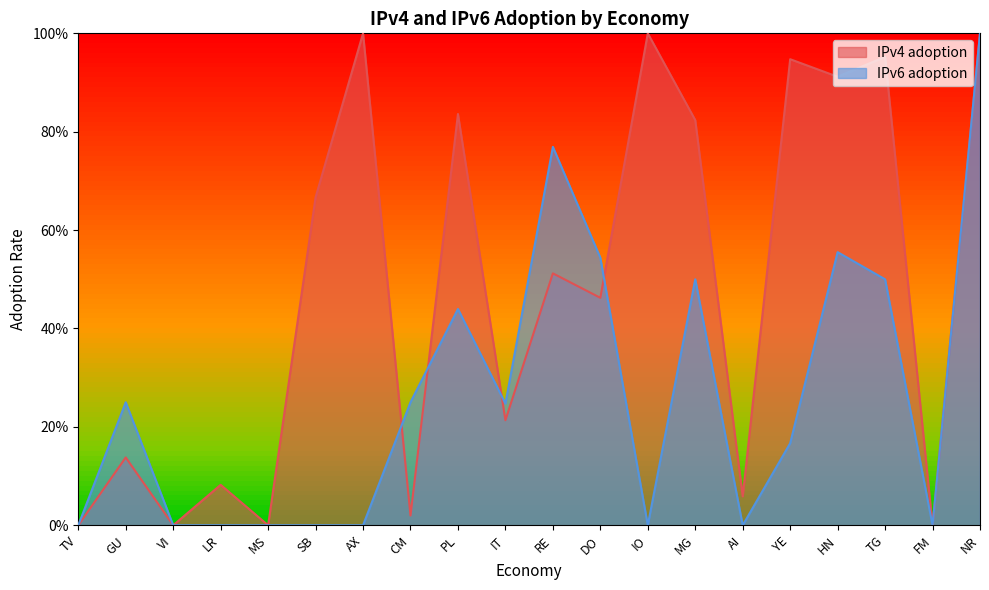

True or false: IPv6 adoption has more than 1 points higher than both neighbors.

True